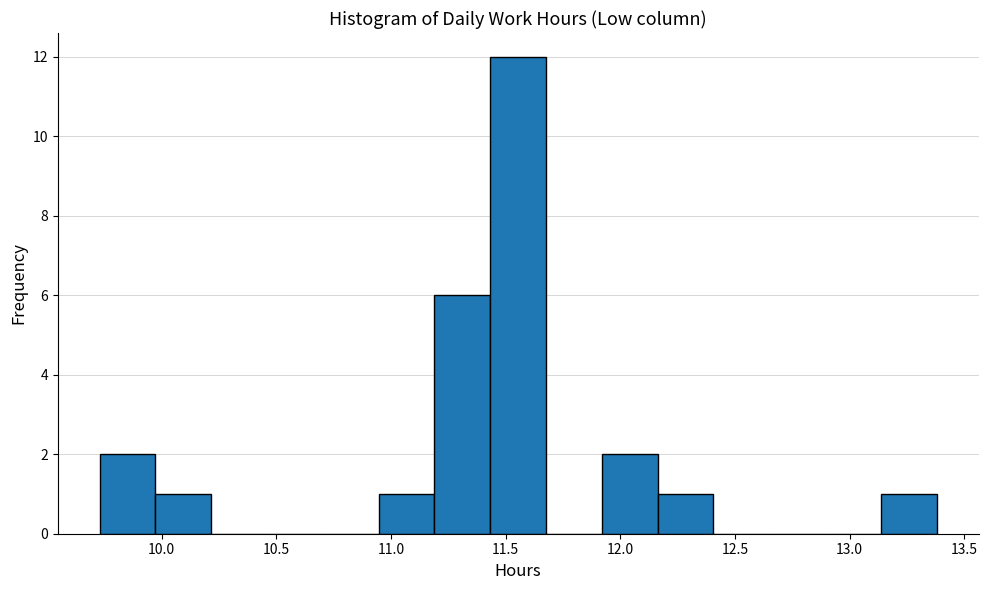

Reading left to right, list every bar in this chart as the range it spans on the x-axis followed by its height. Neither the bar edges nor the heights are printed on the chart, so give them approximately, as read against the axes.

9.75 to 9.95: 2
9.95 to 10.20: 1
10.20 to 10.45: 0
10.45 to 10.70: 0
10.70 to 10.95: 0
10.95 to 11.20: 1
11.20 to 11.45: 6
11.45 to 11.70: 12
11.70 to 11.90: 0
11.90 to 12.15: 2
12.15 to 12.40: 1
12.40 to 12.65: 0
12.65 to 12.90: 0
12.90 to 13.15: 0
13.15 to 13.40: 1